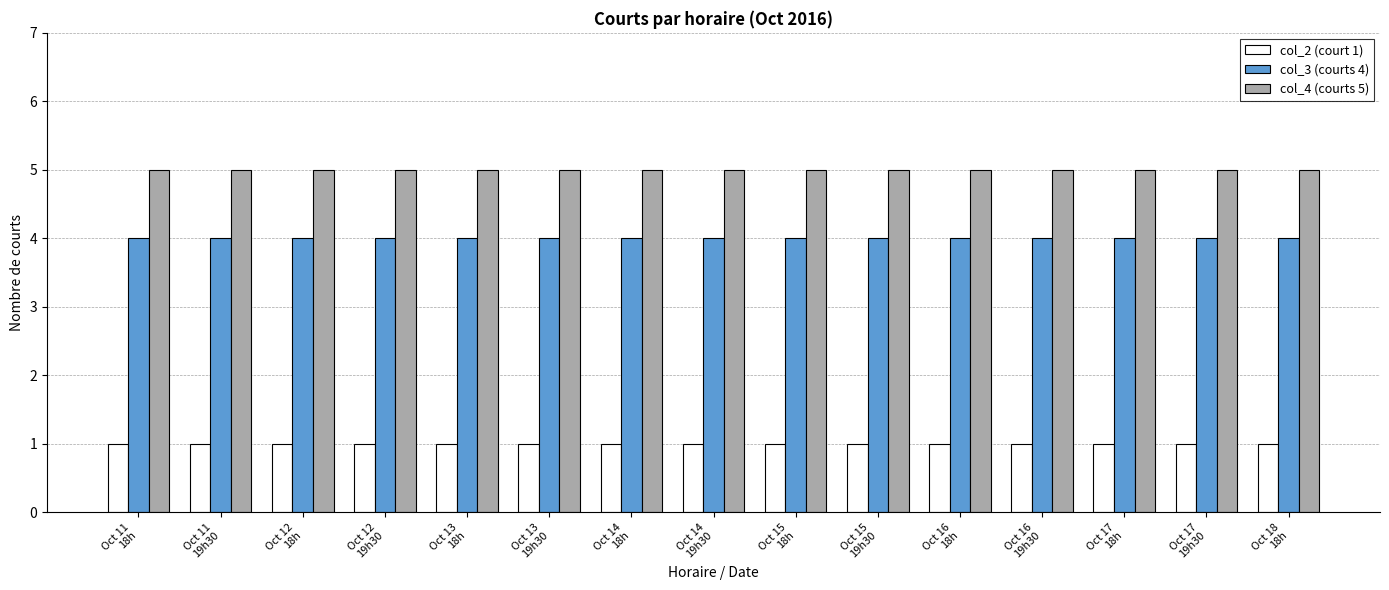

How many series are shown in this chart?

3